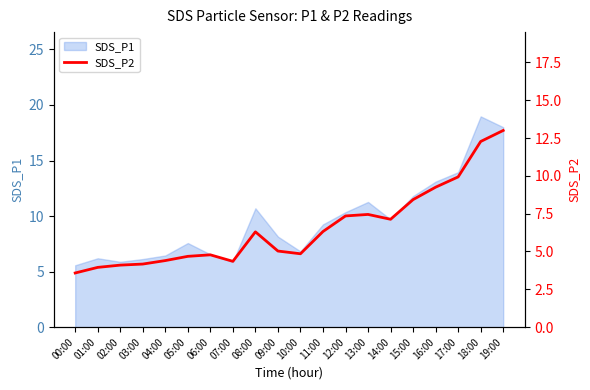

True or false: the data shows 5.0 at 09:00.

True